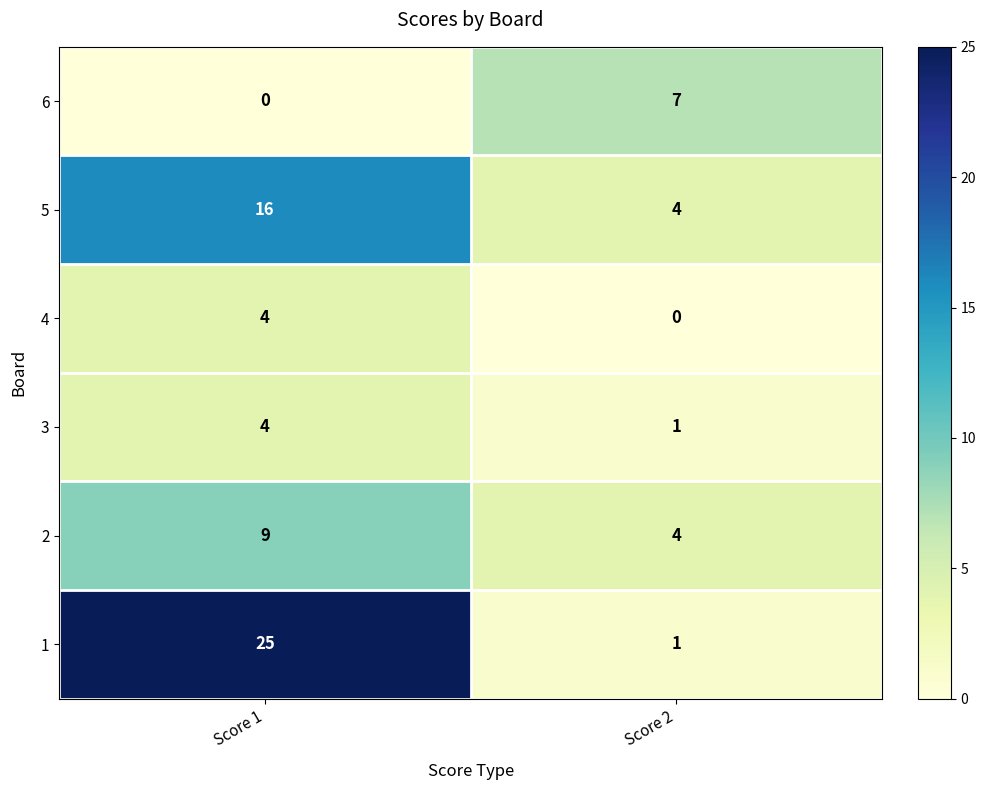

What is the spread (max minus min) of values at Score 2?

7